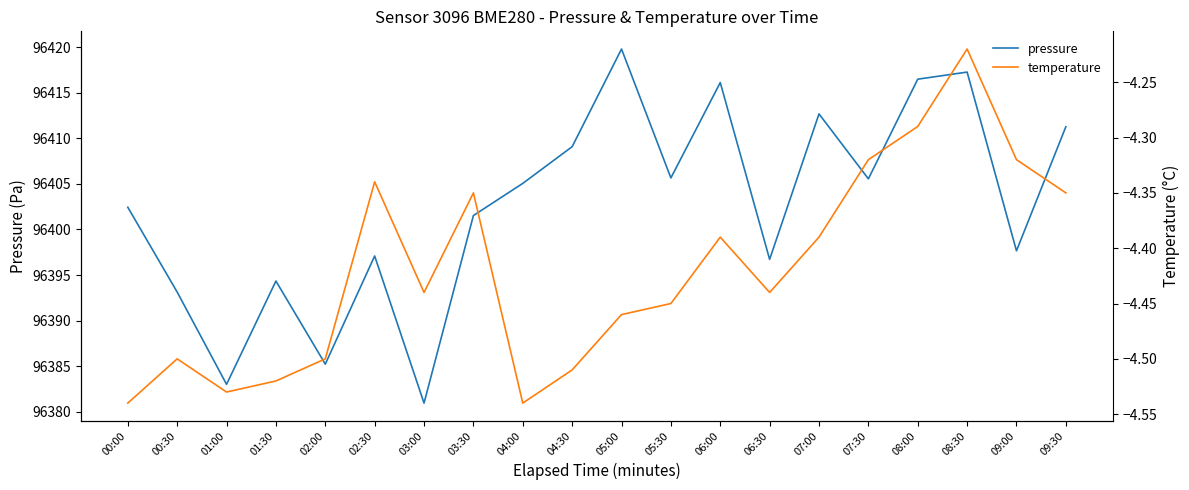

How many distinct data groups are displayed?

2